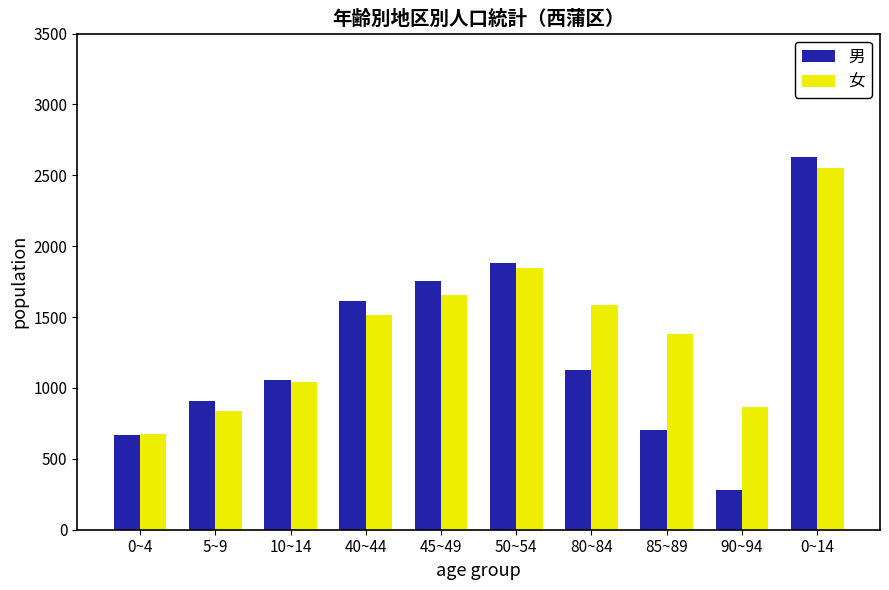

At which category is the sum across all series the highest?

0~14